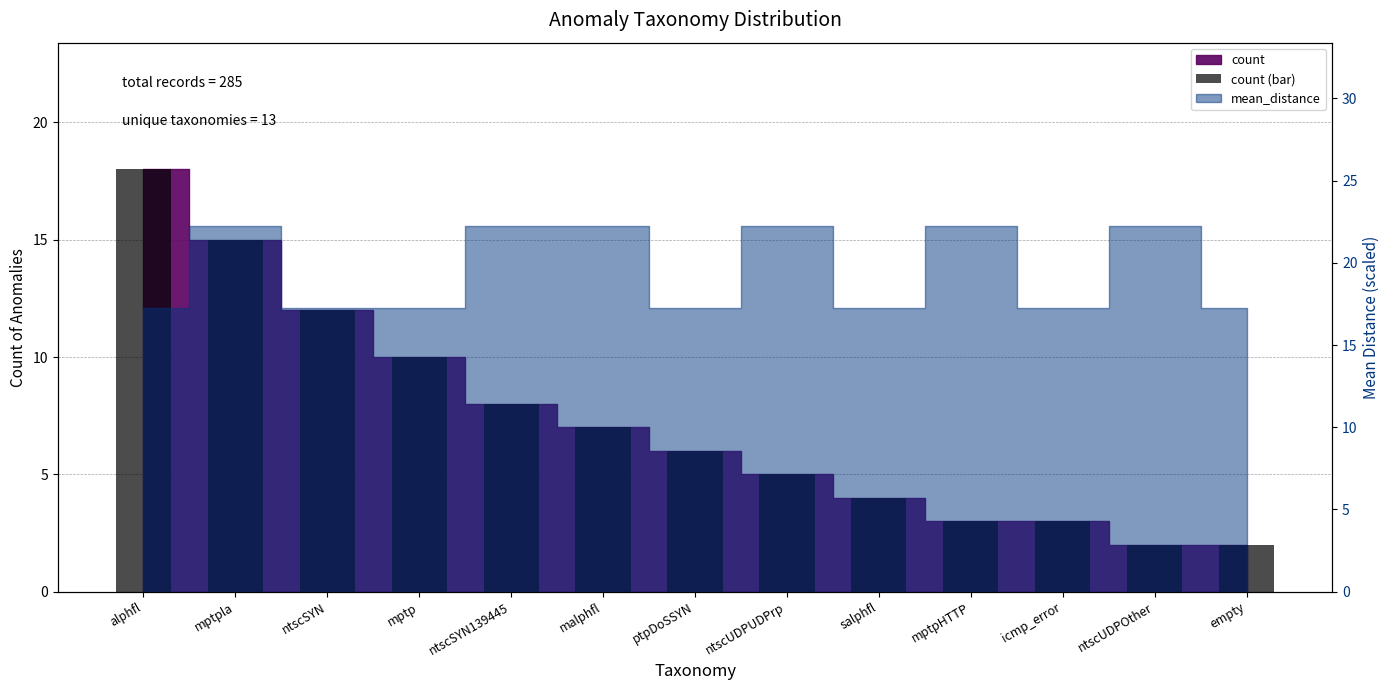

True or false: the data shows 12 at ntscSYN.

True